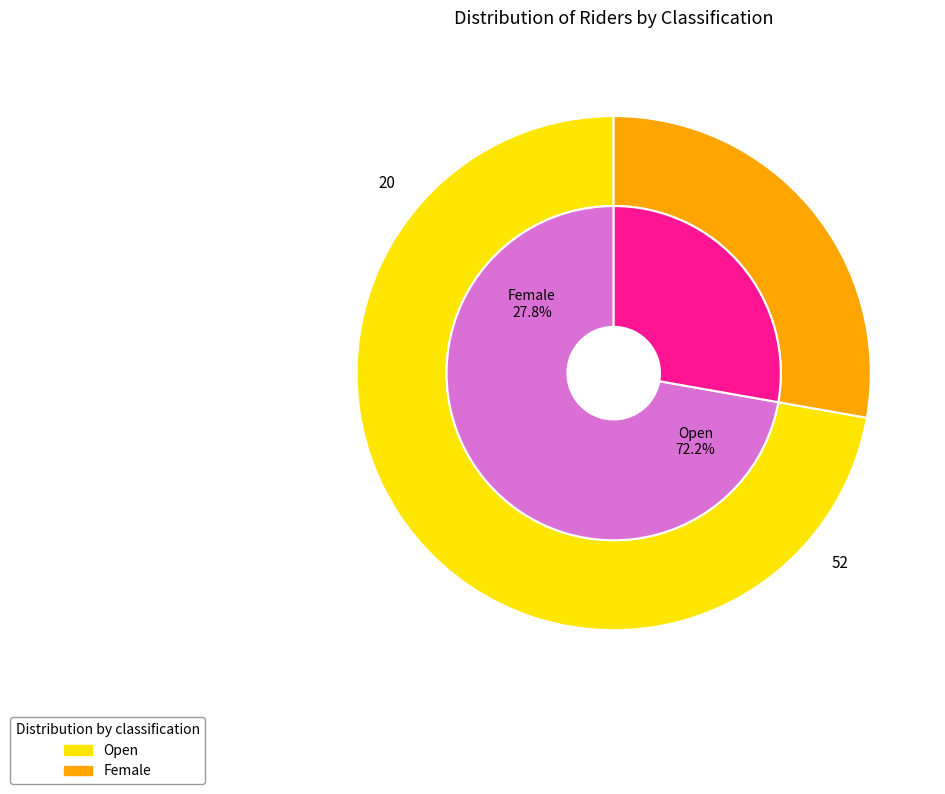

What is the smallest slice in the pie chart?

Female